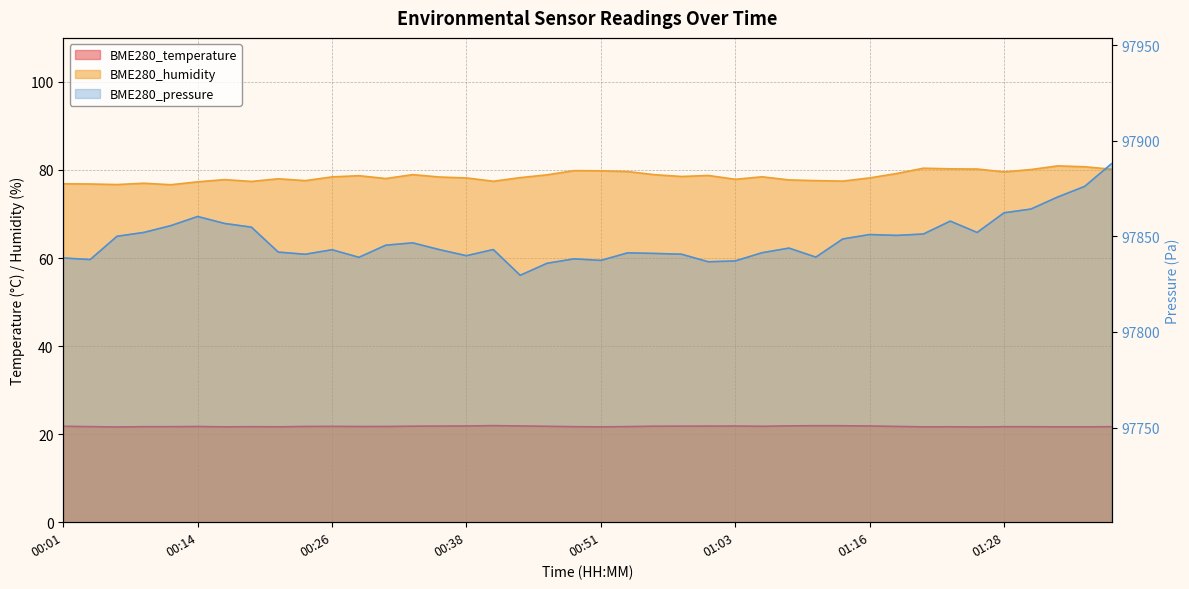

Reading right to left, extract all data points from this chart.

BME280_temperature: 21.7	21.7	21.7	21.7	21.7	21.6	21.7	21.7	21.8	21.9	21.9	21.9	21.9	21.8	21.9	21.8	21.8	21.8	21.7	21.7	21.7	21.8	21.9	21.9	21.9	21.8	21.8	21.8	21.7	21.8	21.8	21.7	21.7	21.7	21.7	21.7	21.7	21.6	21.7	21.8
BME280_humidity: 80.2	80.7	80.9	80.1	79.6	80.2	80.3	80.4	79.2	78.2	77.5	77.6	77.7	78.5	77.9	78.8	78.5	78.9	79.6	79.8	79.8	78.9	78.3	77.4	78.2	78.4	78.9	78.1	78.7	78.4	77.6	78.0	77.4	77.8	77.3	76.7	77.0	76.7	76.8	76.9
BME280_pressure: 97888.0	97876.2	97870.6	97864.3	97862.3	97852.1	97858.0	97851.2	97850.5	97851.0	97848.7	97839.2	97843.9	97841.5	97837.2	97836.7	97840.7	97841.1	97841.4	97837.4	97838.2	97835.9	97829.7	97843.1	97839.9	97843.1	97846.6	97845.4	97839.1	97843.0	97840.7	97841.8	97854.8	97856.8	97860.4	97855.6	97852.1	97850.1	97837.9	97838.7